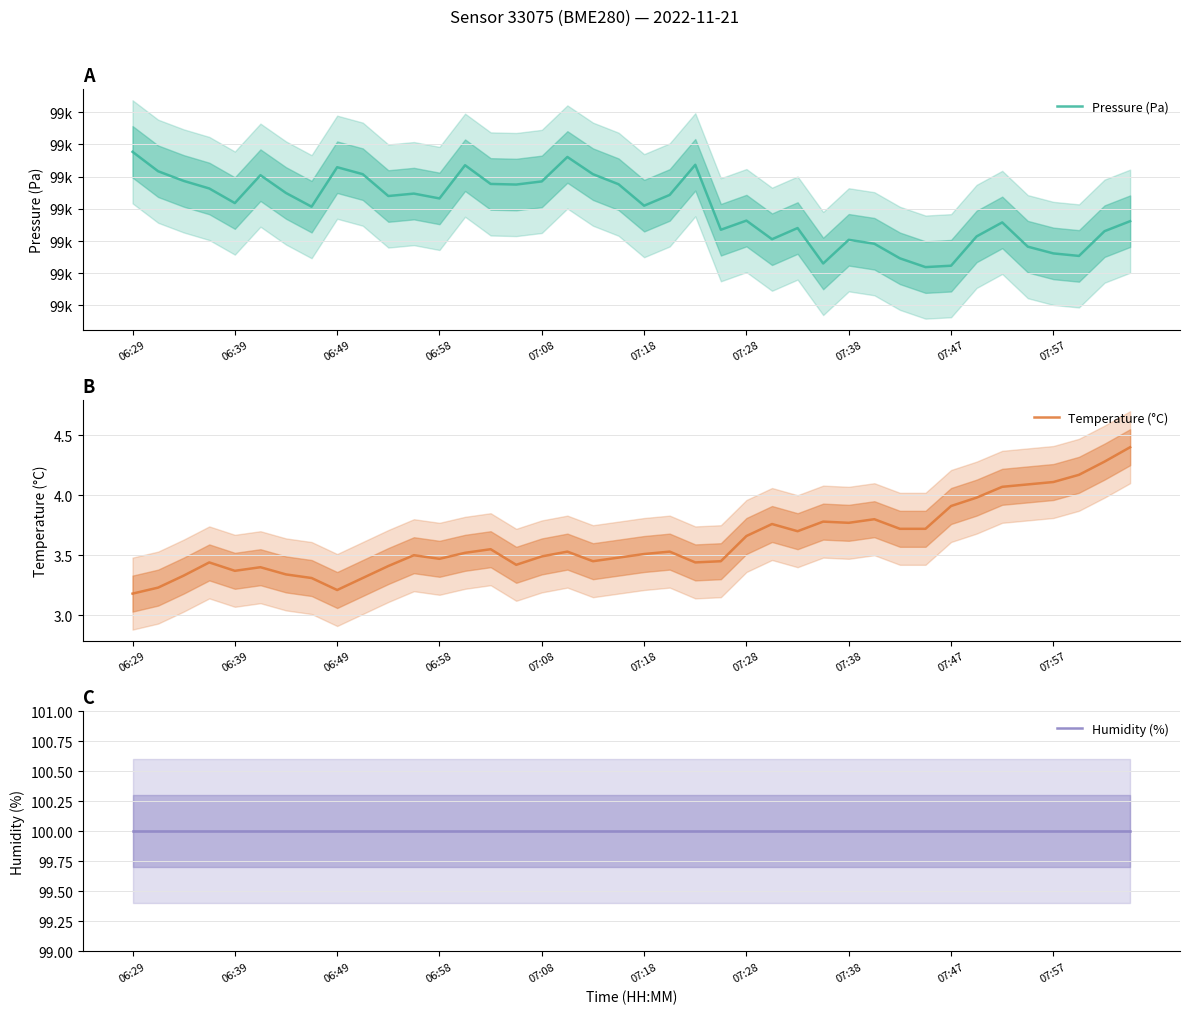

What is the maximum value for Temperature (°C)?

4.4